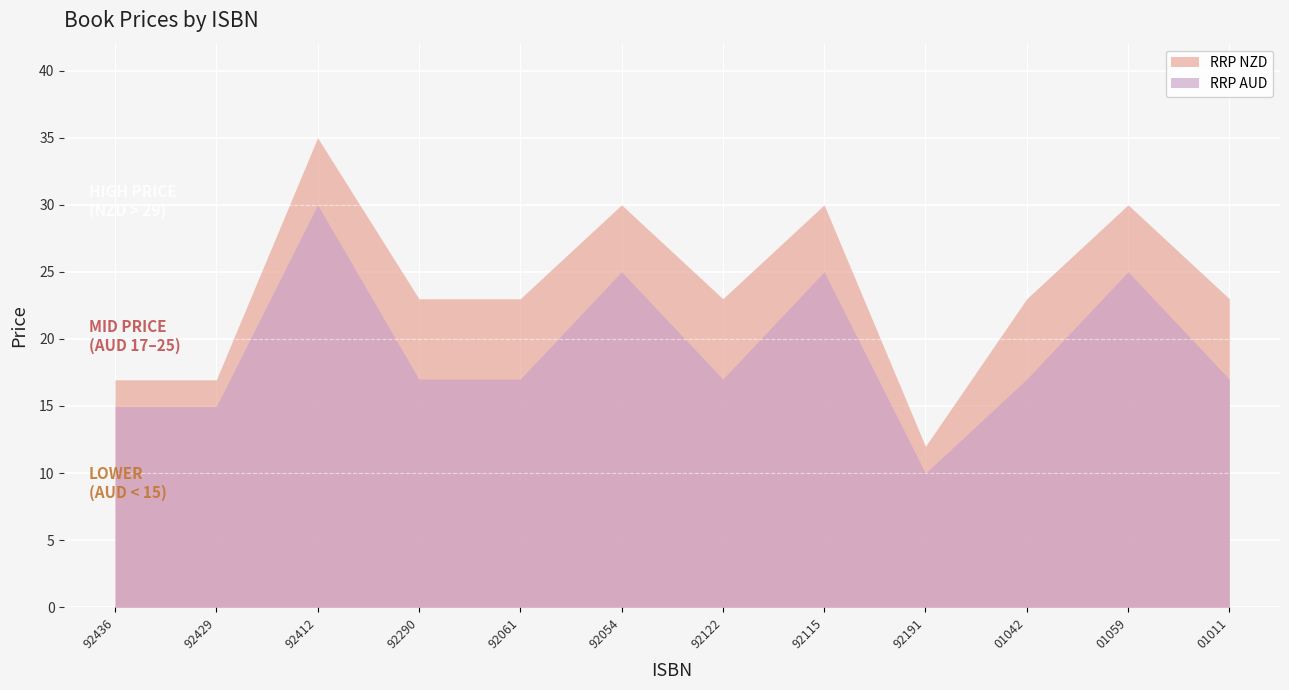

The RRP AUD series shows 24.3 at 9781925592429. True or false?

False